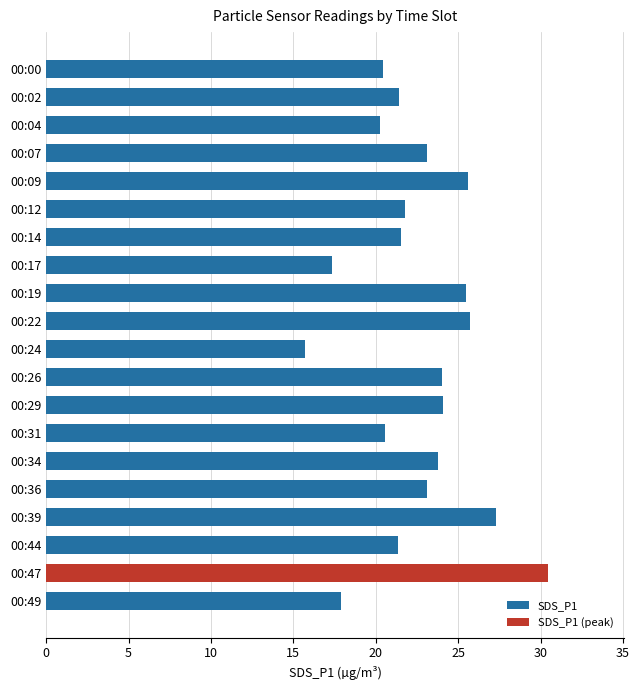

What is the difference between the maximum and minimum values in the SDS_P1 series?

11.5